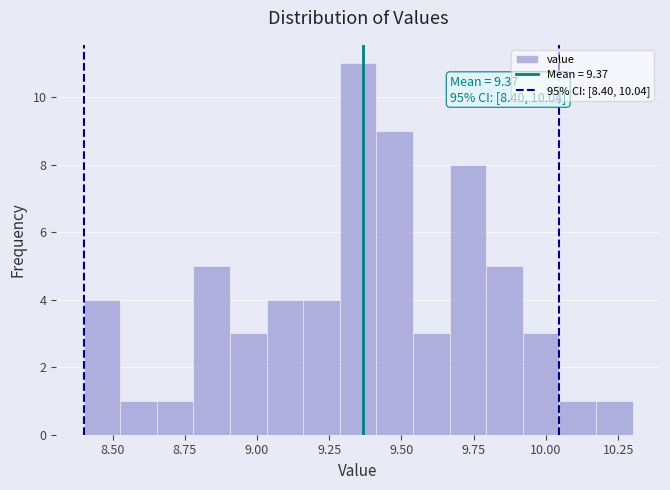

Read against the x-axis, roughly where is the centre of the tallest bar?

9.35